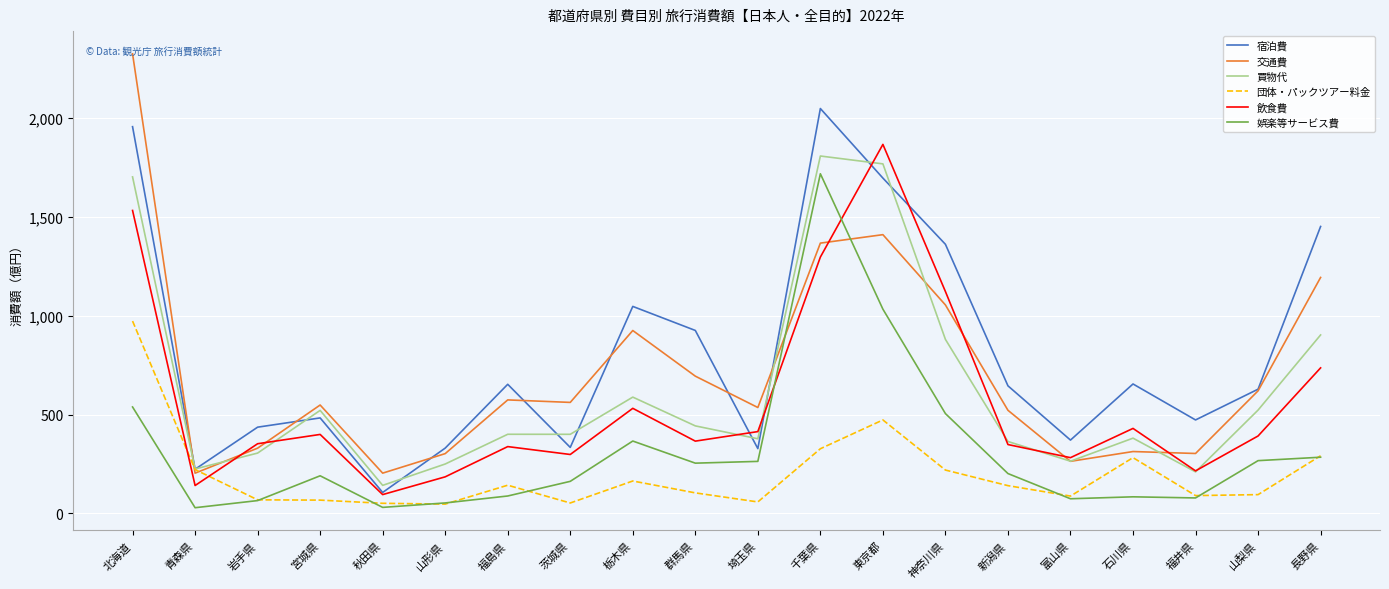

What is the approximate value of 宿泊費 at 栃木県?

1047.6